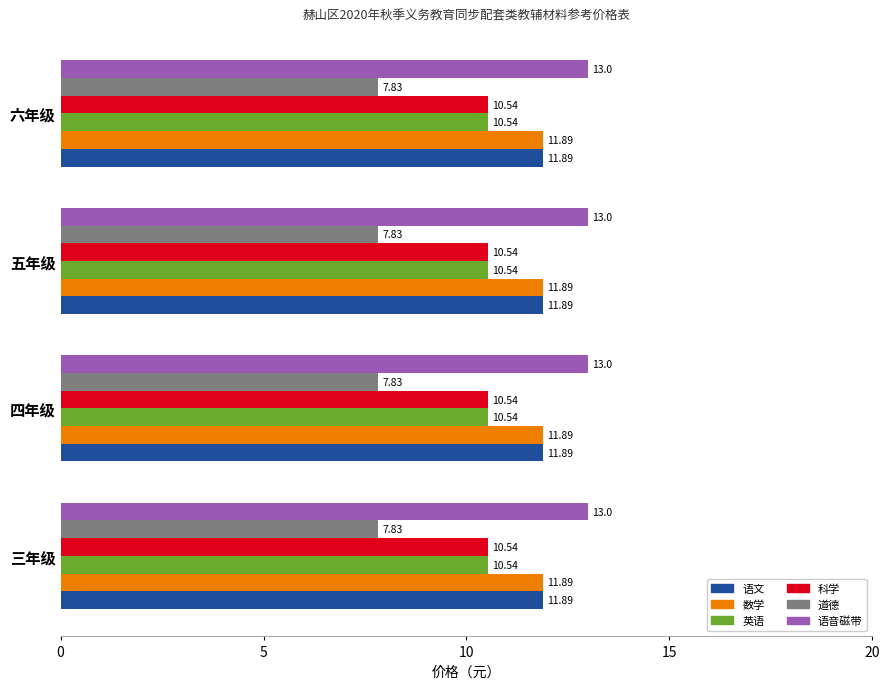

What is the difference between the highest and lowest values at 五年级?

5.2